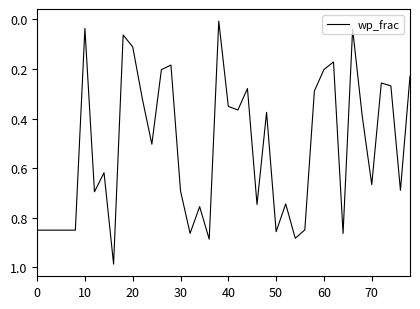

Is it true that the value at 30 is 1.0?

False